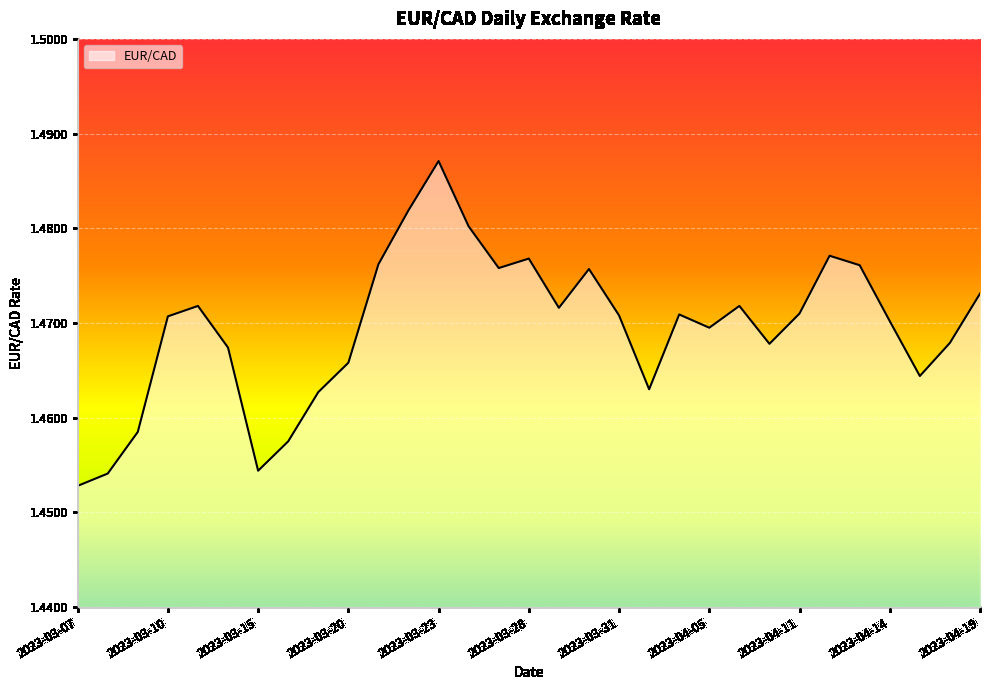

What is the label of the 28th point from the left?

2023-04-14